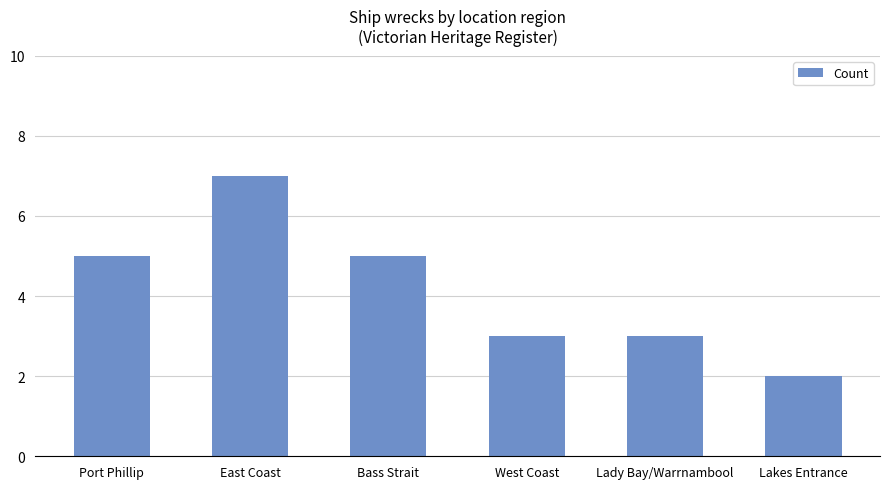

What is the value of the 4th bar from the left?

3